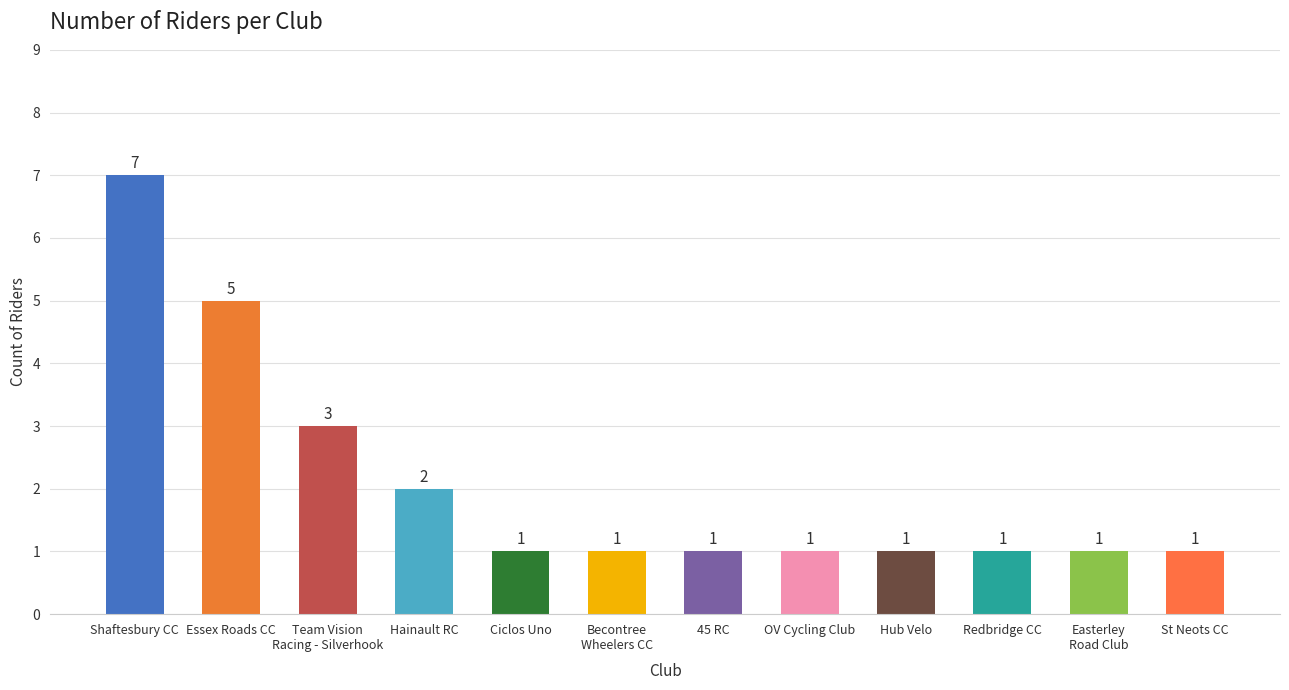

Which label corresponds to the largest value in the chart?

Shaftesbury CC